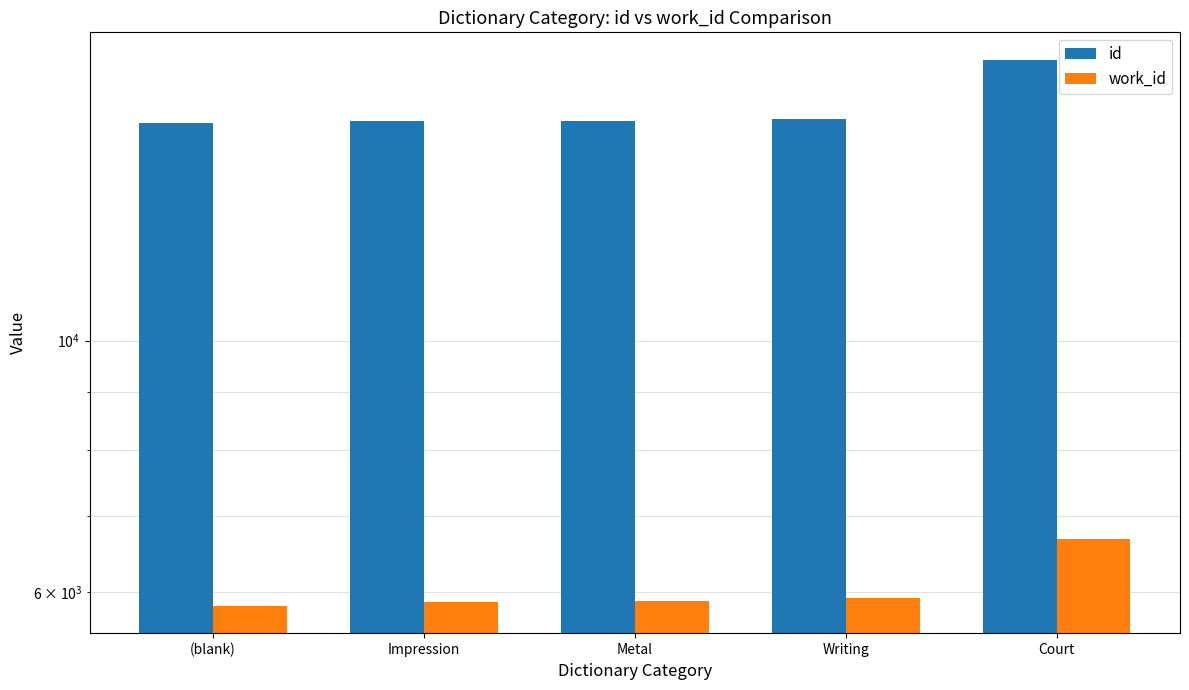

What is the label of the 4th bar from the right?

Impression